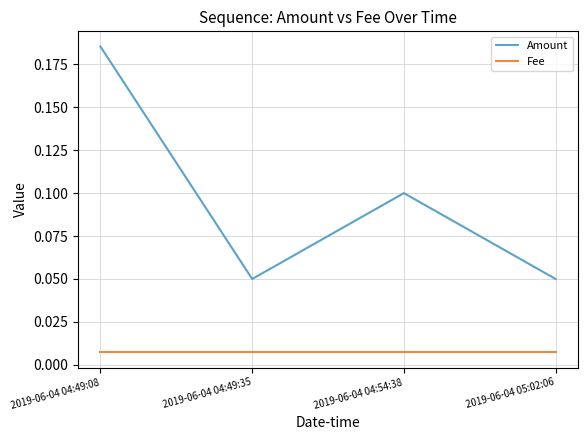

True or false: Amount and Fee cross at least once.

False